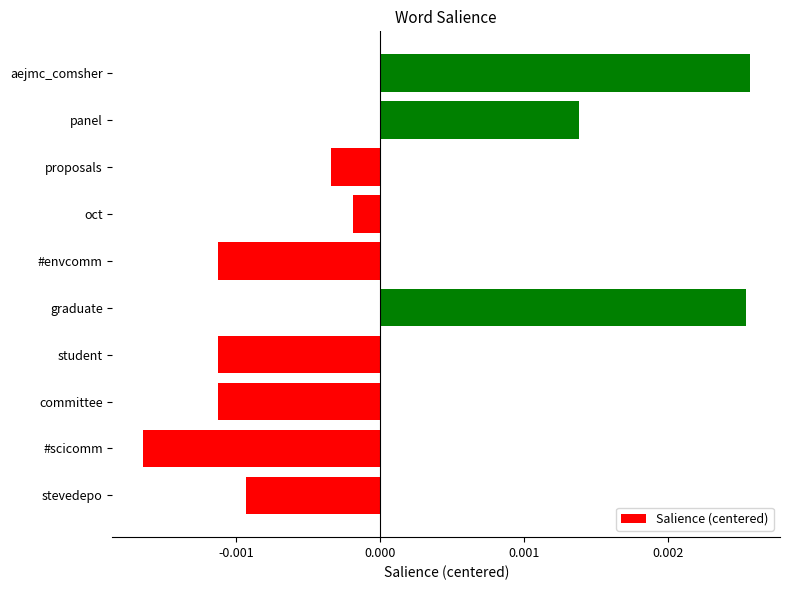

Which has a higher value, aejmc_comsher or #scicomm?

aejmc_comsher